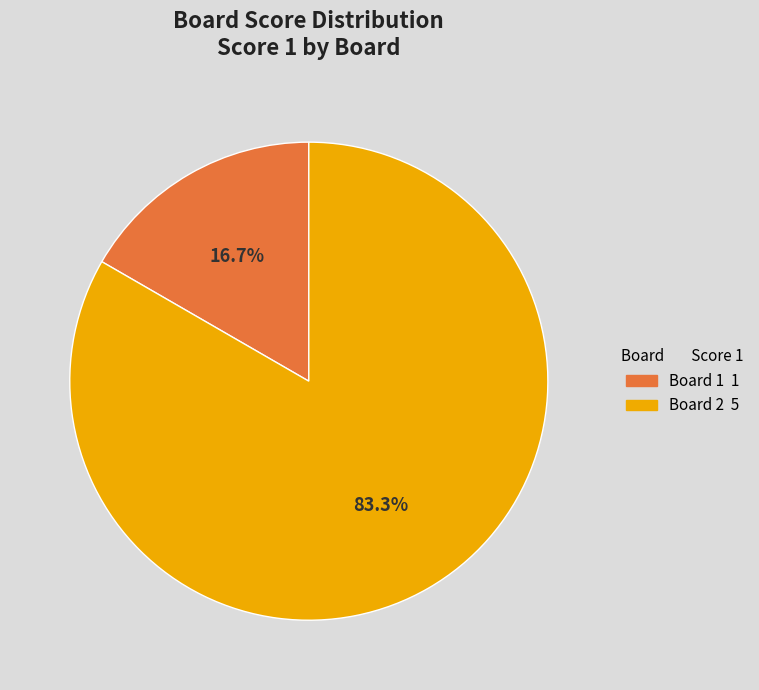

How many segments does this pie chart have?

2